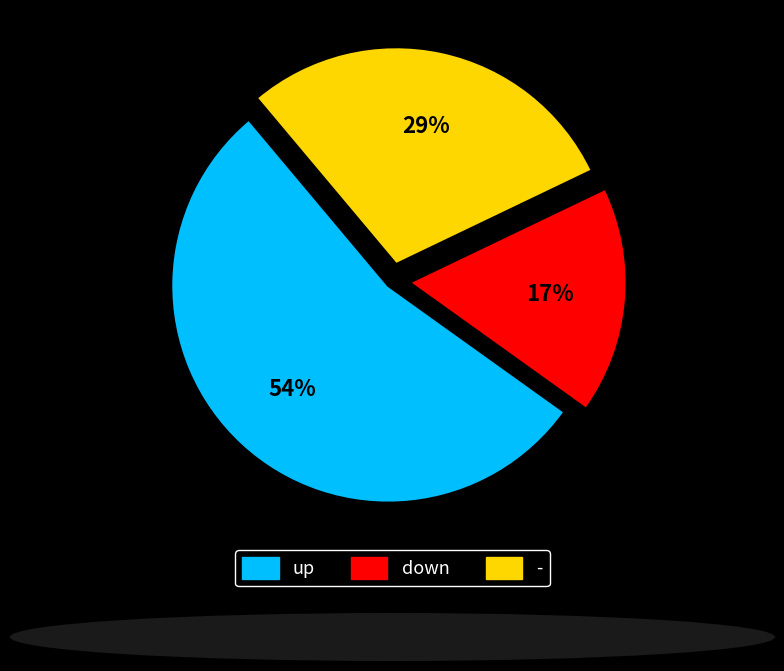

Is there any slice that represents more than half of the pie?

Yes